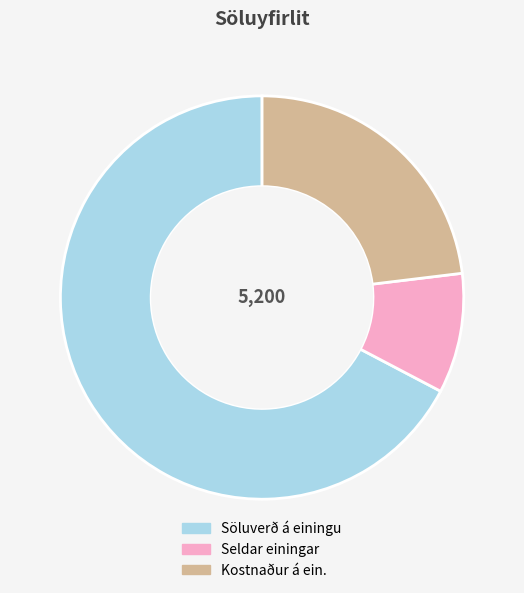

Does any single category account for the majority?

Yes